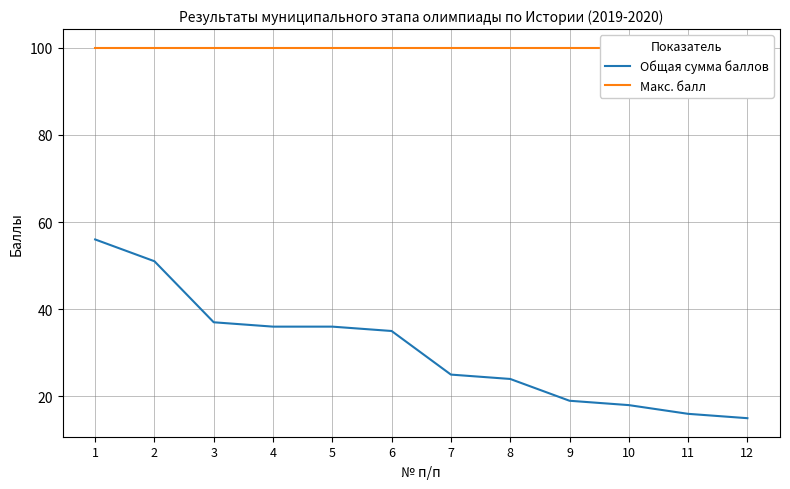

Which series has the widest spread of values?

Общая сумма баллов